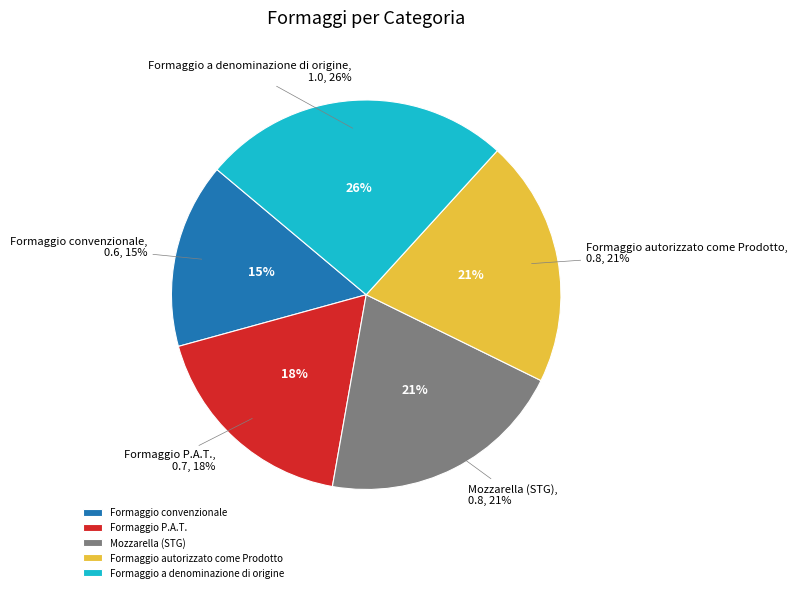

Count the number of slices in the pie.

5